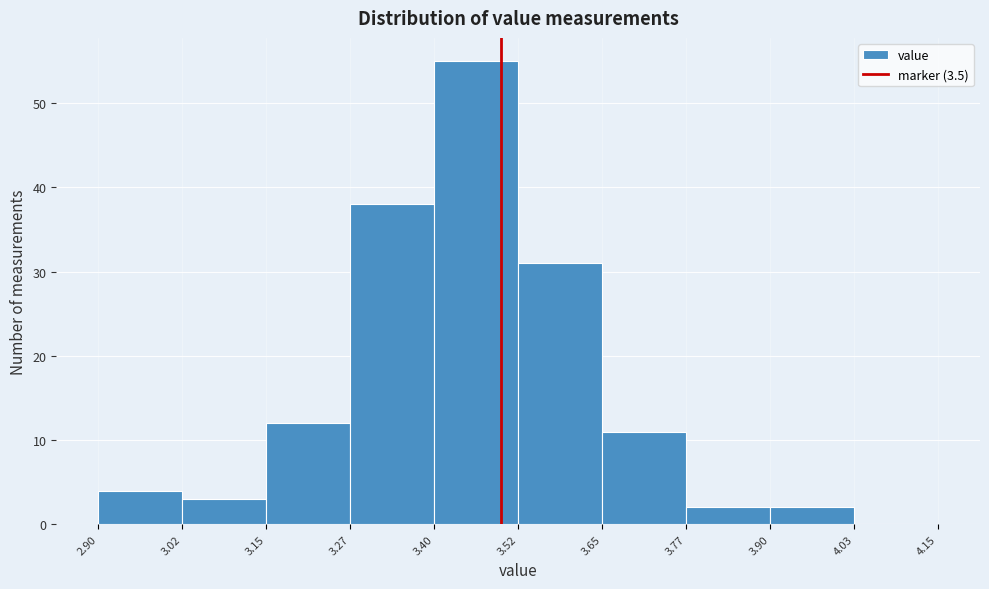

What is the height of the bar covering 2.90 to 3.02 on the x-axis? The values are not printed on the chart, so give them approximately, as read against the axis.

4